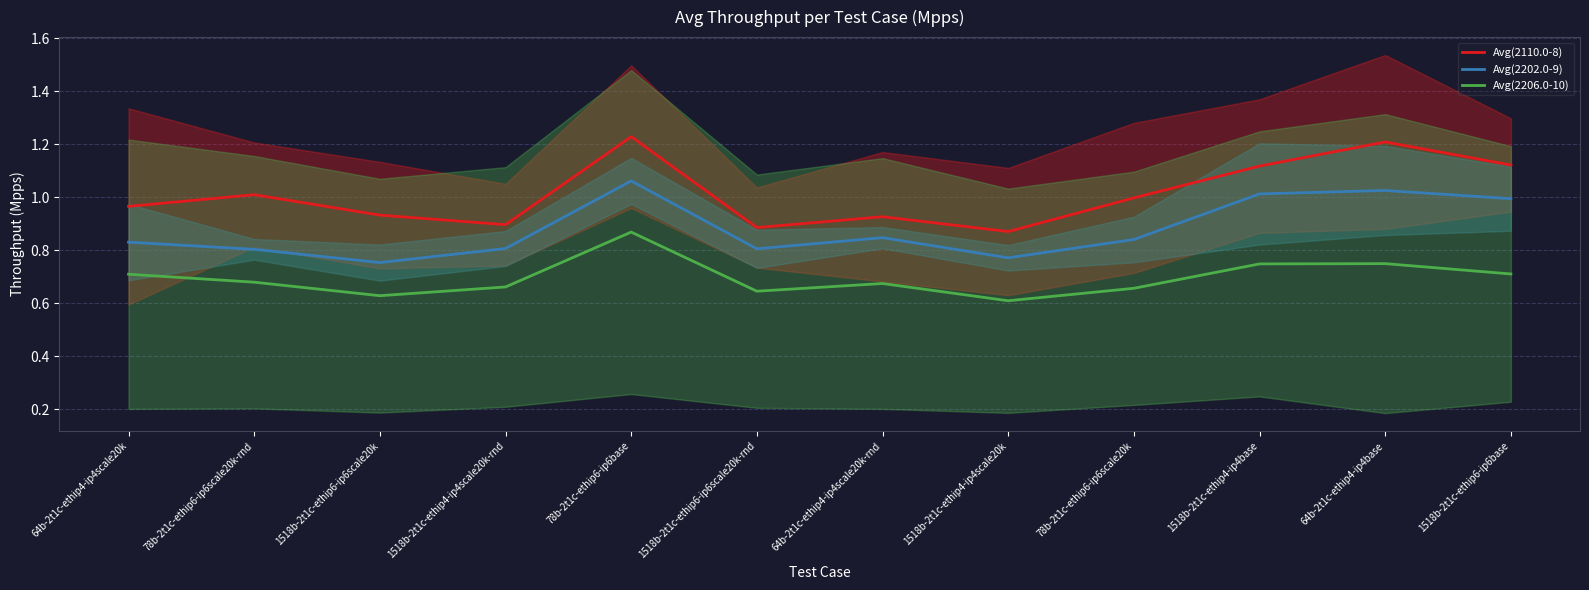

Reading left to right, what are all the values shown in this chart?

Avg(2110.0-8): 1.0	1.0	0.9	0.9	1.2	0.9	0.9	0.9	1.0	1.1	1.2	1.1
Avg(2202.0-9): 0.8	0.8	0.8	0.8	1.1	0.8	0.8	0.8	0.8	1.0	1.0	1.0
Avg(2206.0-10): 0.7	0.7	0.6	0.7	0.9	0.6	0.7	0.6	0.7	0.7	0.8	0.7